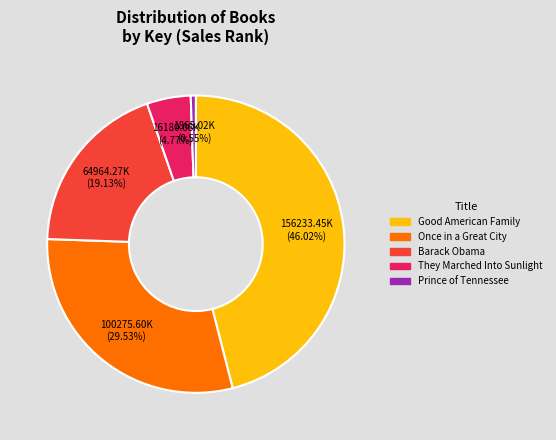

Is there any slice that represents more than half of the pie?

No